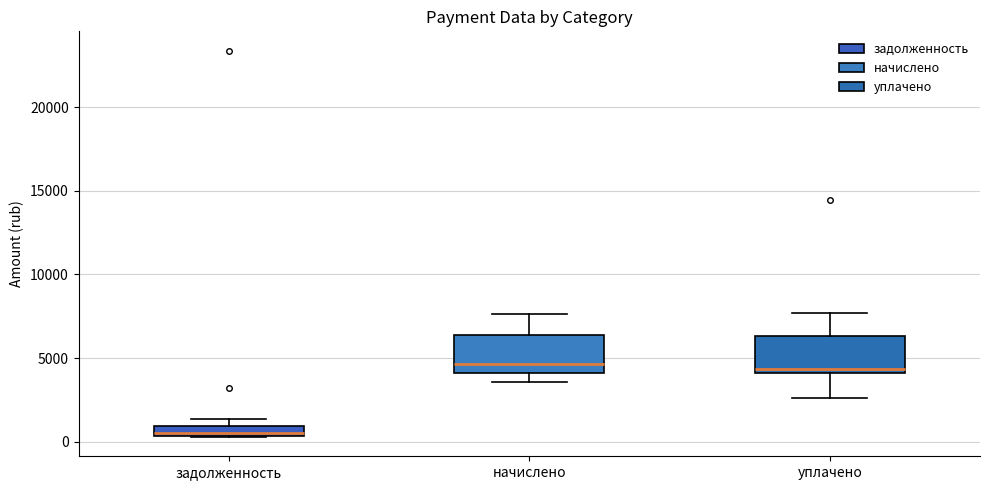

Which box has the lowest median line?

задолженность